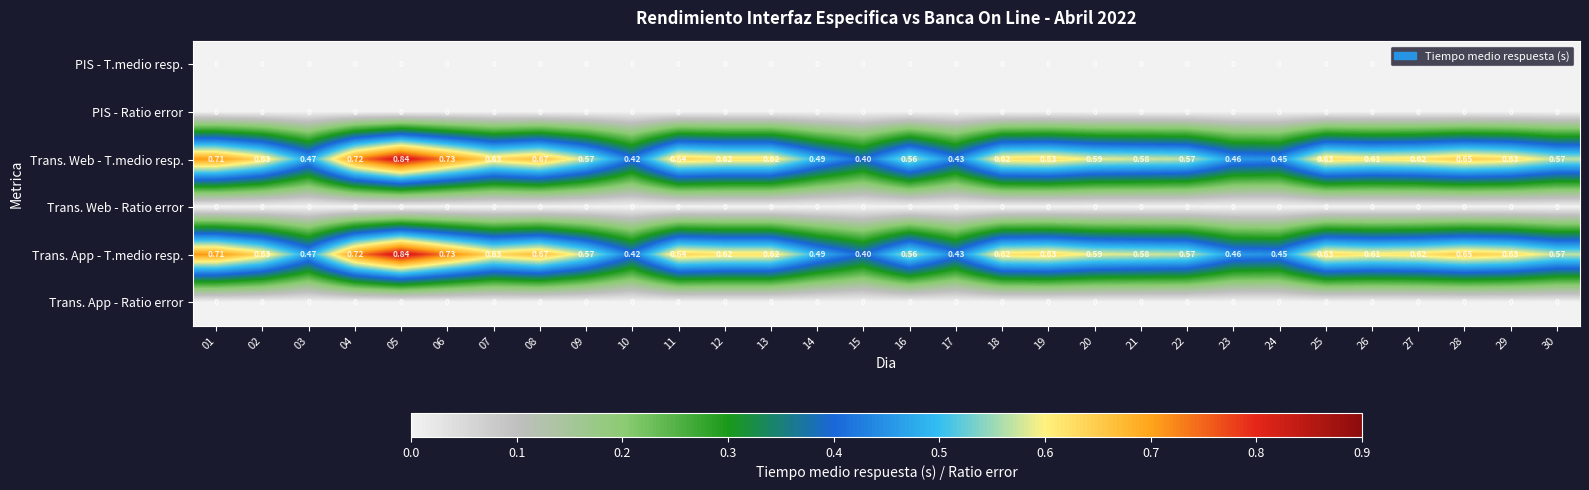

Is the value of PIS - Ratio error at 19 greater than the value of Trans. App - T.medio resp. at 07?

No